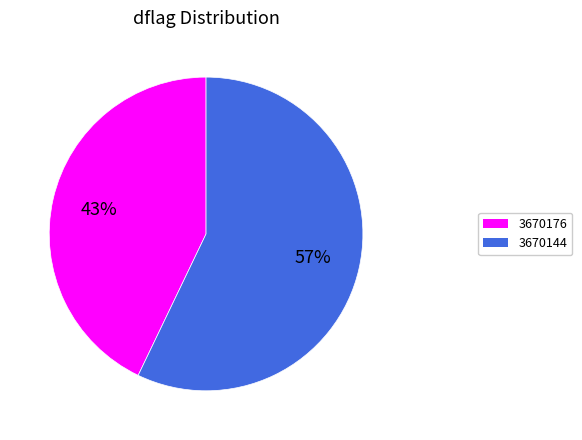

Rank the categories by value from highest to lowest.

3670144, 3670176